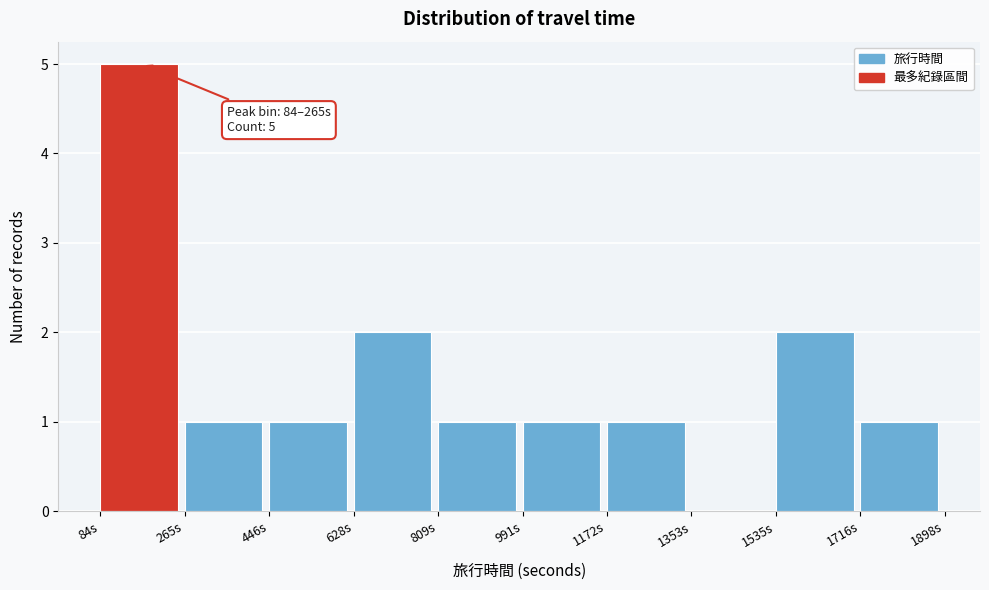

Over which range of the x-axis is the bar tallest?

80 to 260